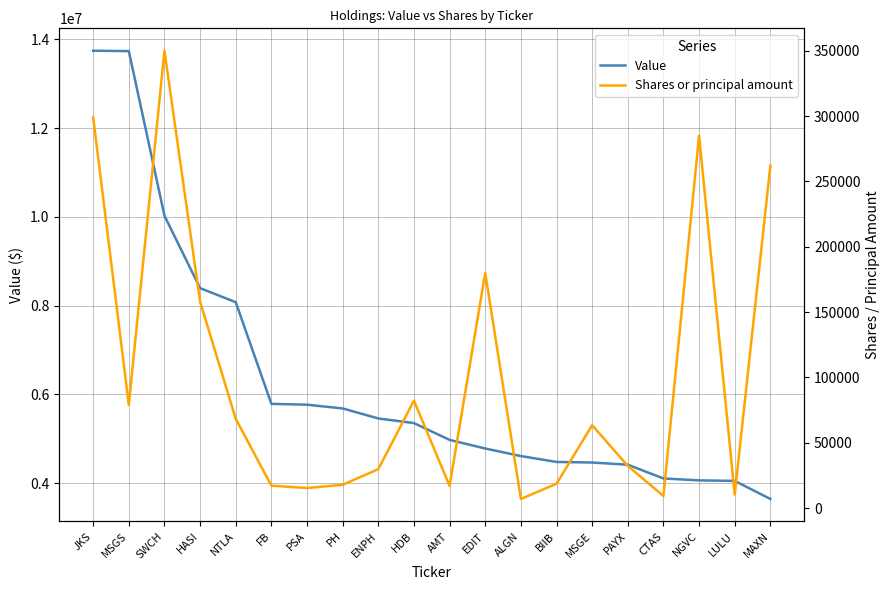

True or false: Value has a value of 2592218 at CTAS.

False